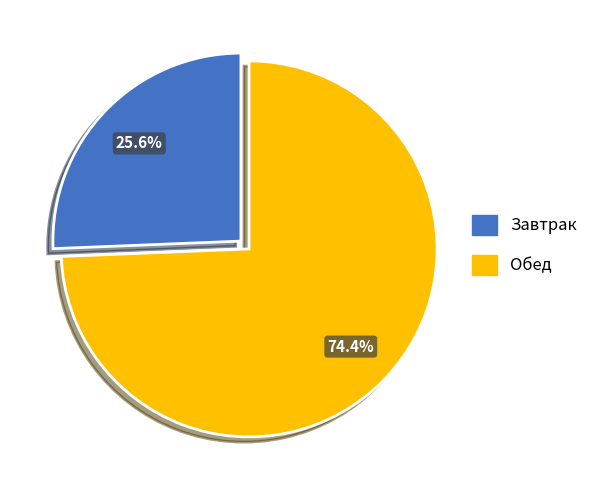

Which slice represents more than half of the pie?

Обед